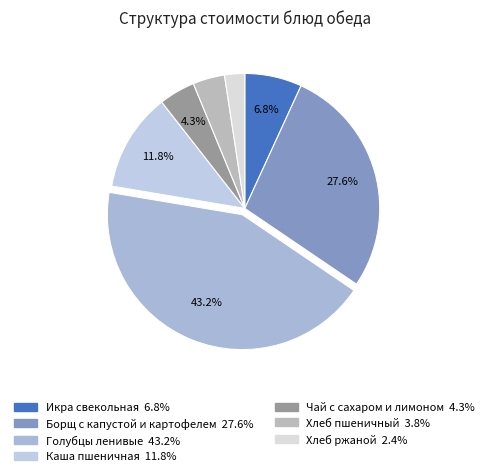

Is it true that Икра свекольная is 17% of the pie?

False